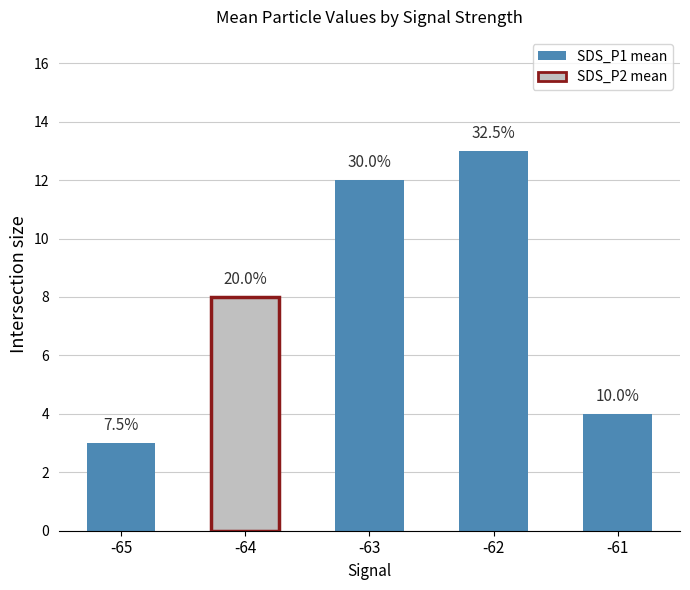

Does the chart contain any negative values?

No